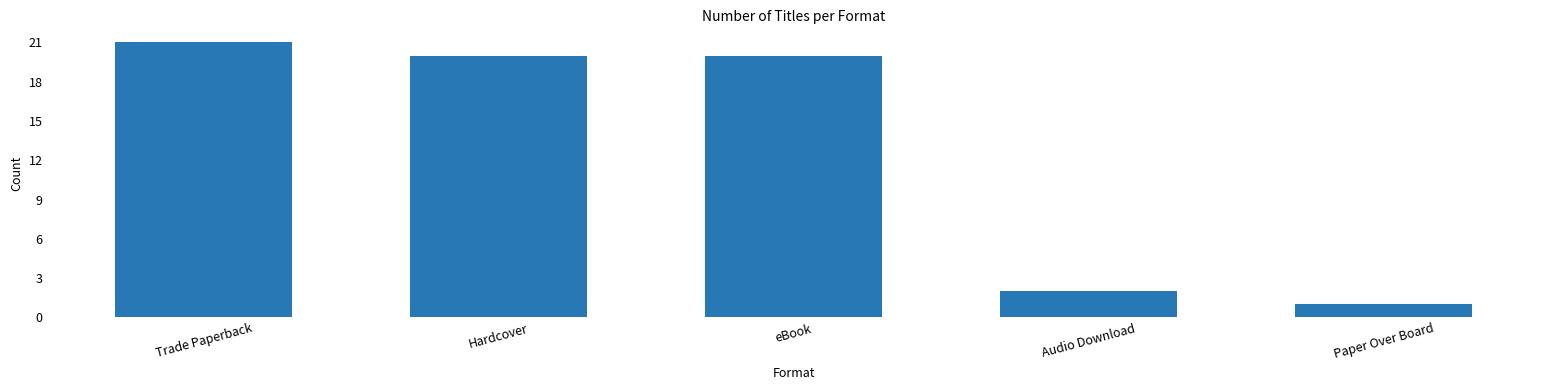

What is the difference between the maximum and second lowest values?

19